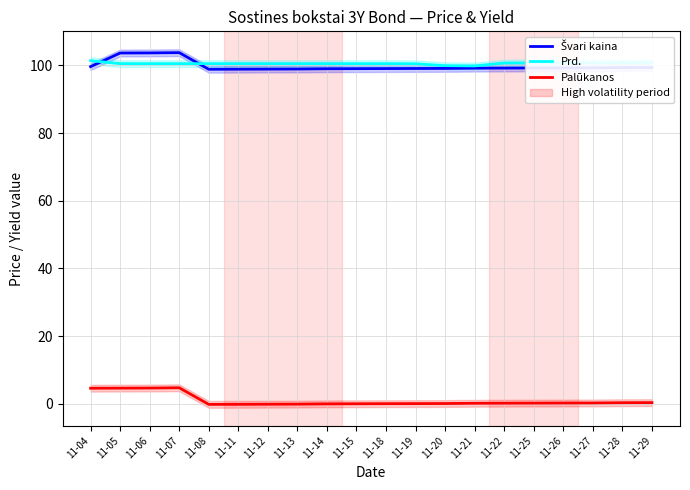

At which label does Prd. first exceed 100?

11-04